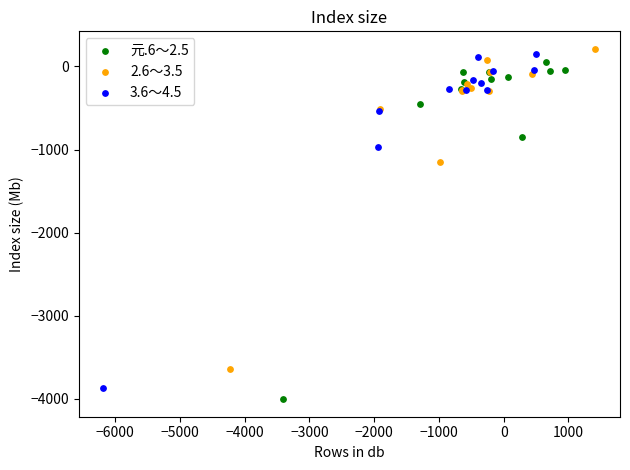

What are all the series names shown in the legend?

元.6～2.5, 2.6～3.5, 3.6～4.5